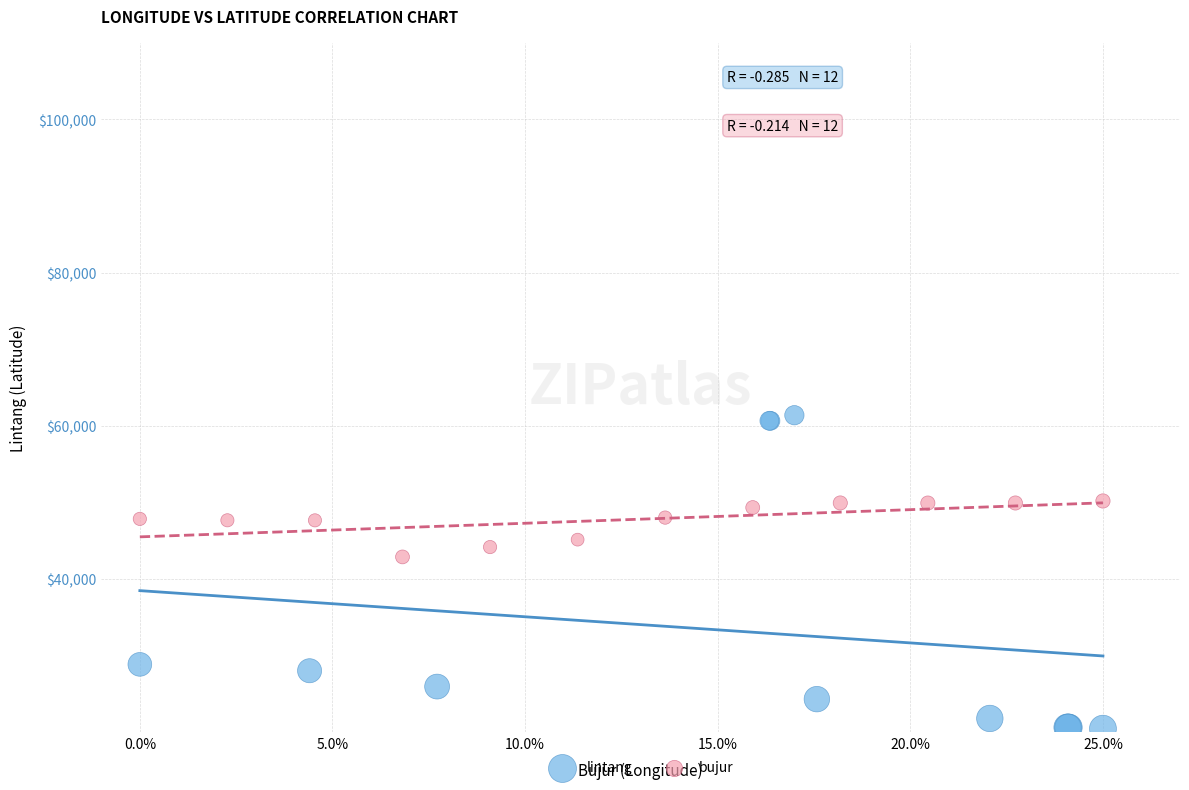

What are all the series names shown in the legend?

lintang, bujur